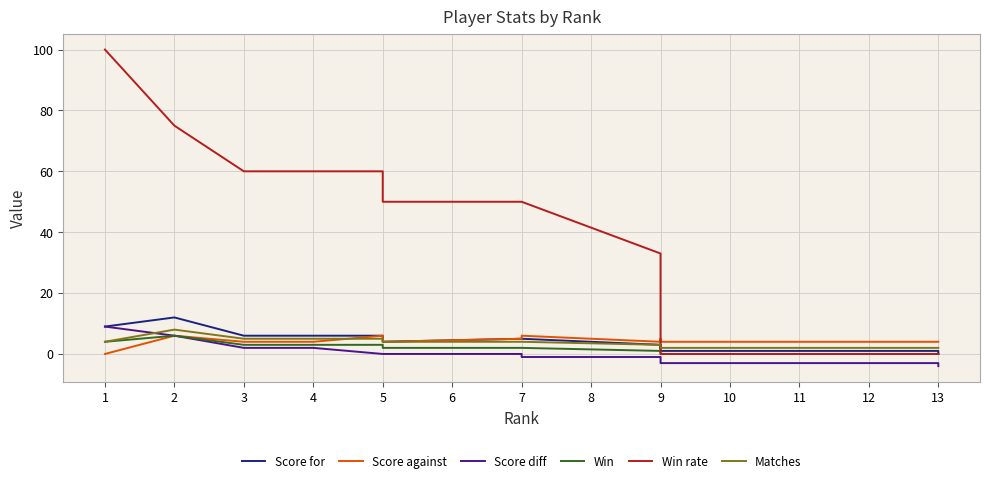

How many values in the Score against series exceed 4?

5